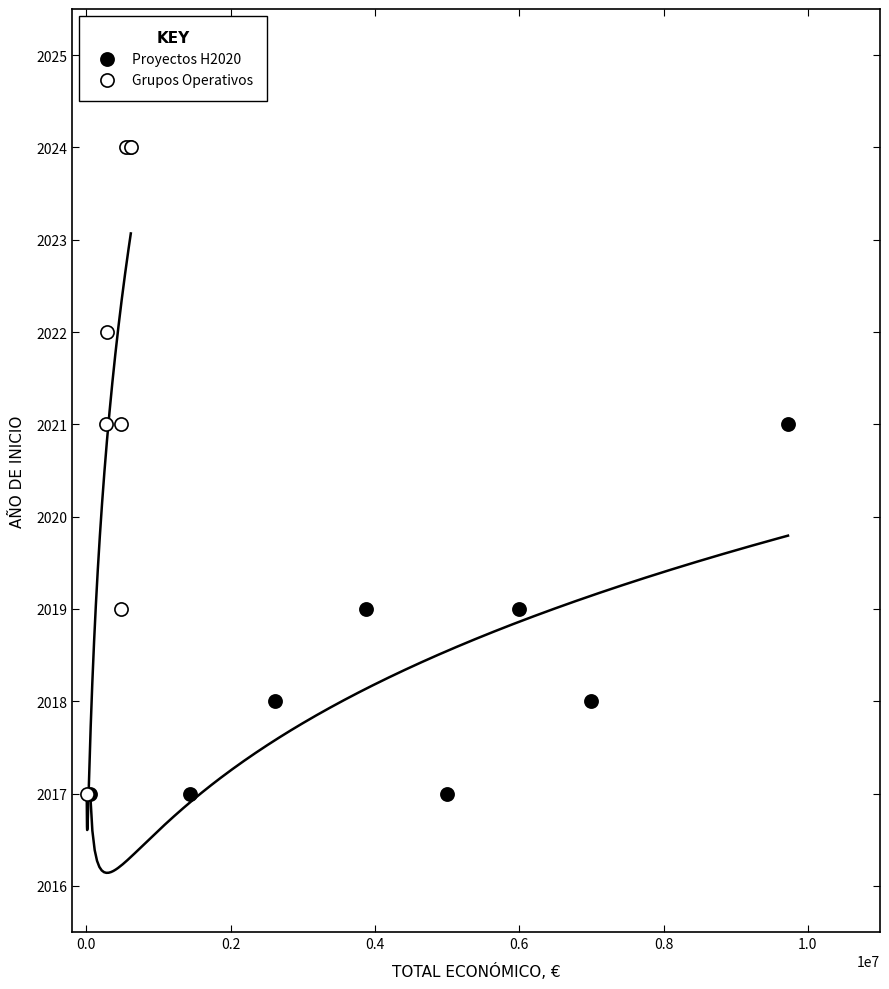

Which series reaches the maximum Y coordinate?

Grupos Operativos